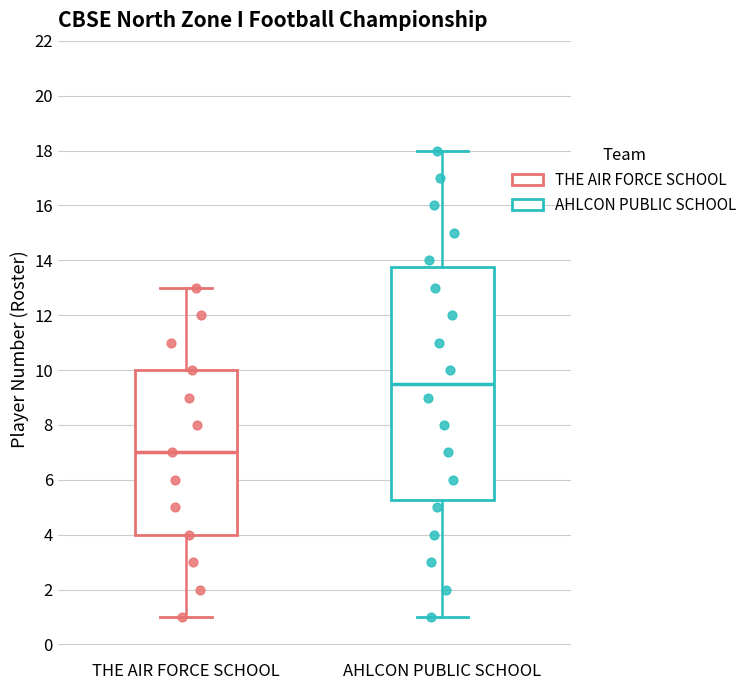

Reading left to right, transcribe this box plot: for each box, give where its median line is, the range the box spans, and where its two whiskers end, as read against the y-axis. The values are not printed on the chart, so give them approximately, as read against the axis.

THE AIR FORCE SCHOOL: median 7.0, box 4.0 to 10.0, whiskers 1.0 to 13.0
AHLCON PUBLIC SCHOOL: median 9.6, box 5.2 to 13.8, whiskers 1.0 to 18.0